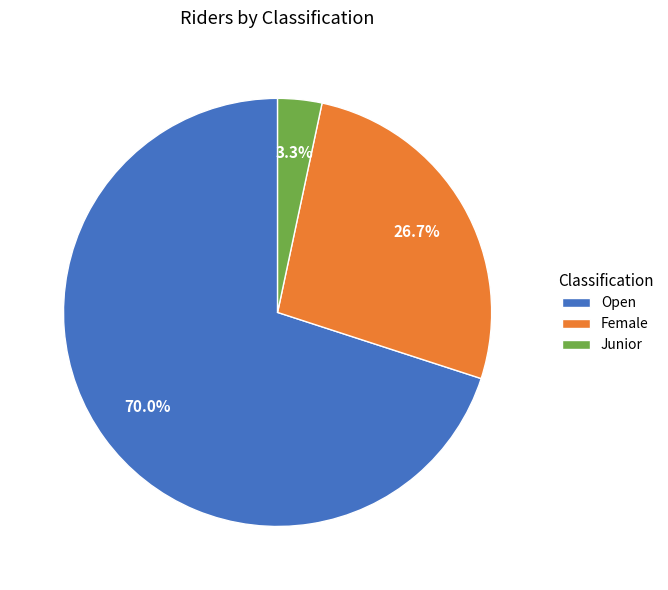

To the nearest percent, what is the average slice percentage?

33%